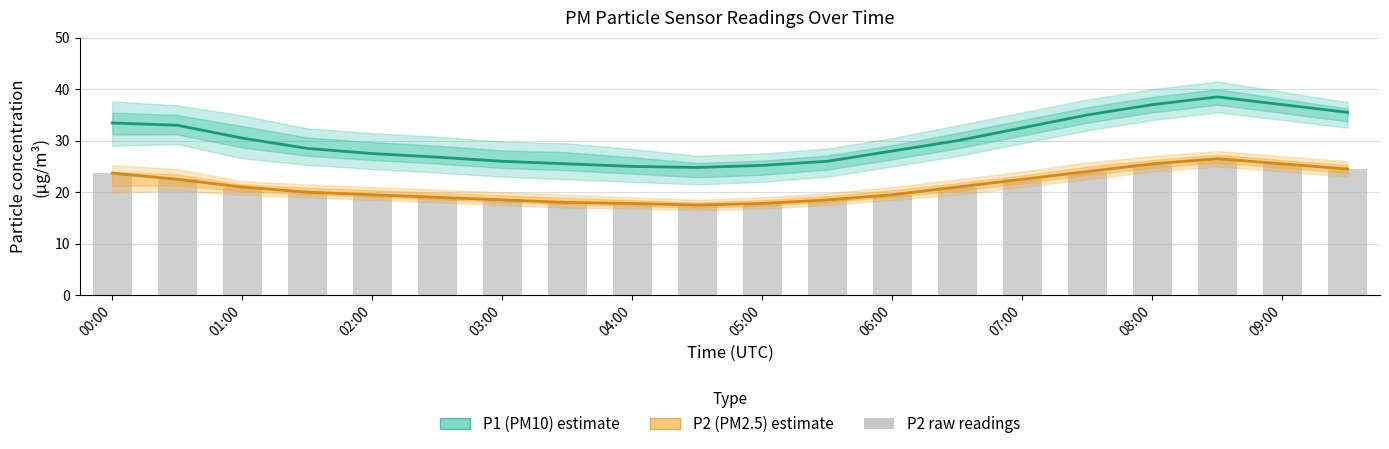

The P2 raw series shows 6.1 at 19. True or false?

False